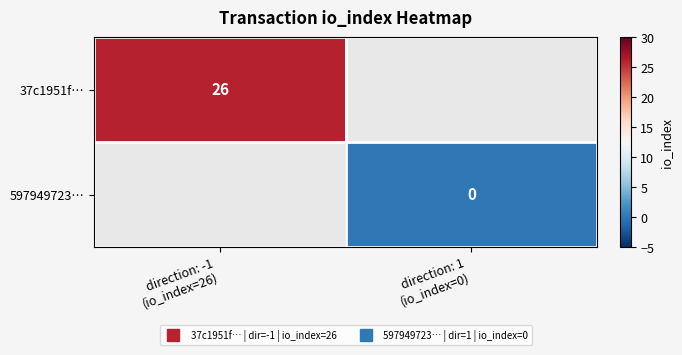

Which category has the lowest value in the 597949723… series?

direction: -1 (io_index=26)